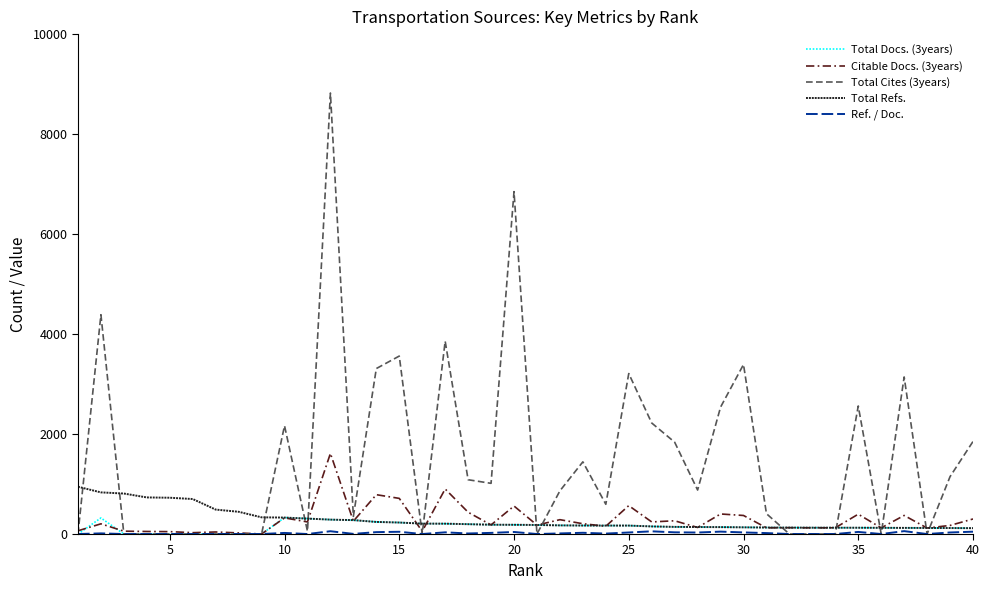

Which series has the widest spread of values?

Total Cites (3years)